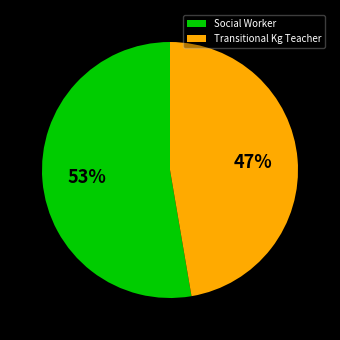

Is there a majority slice in this chart?

Yes